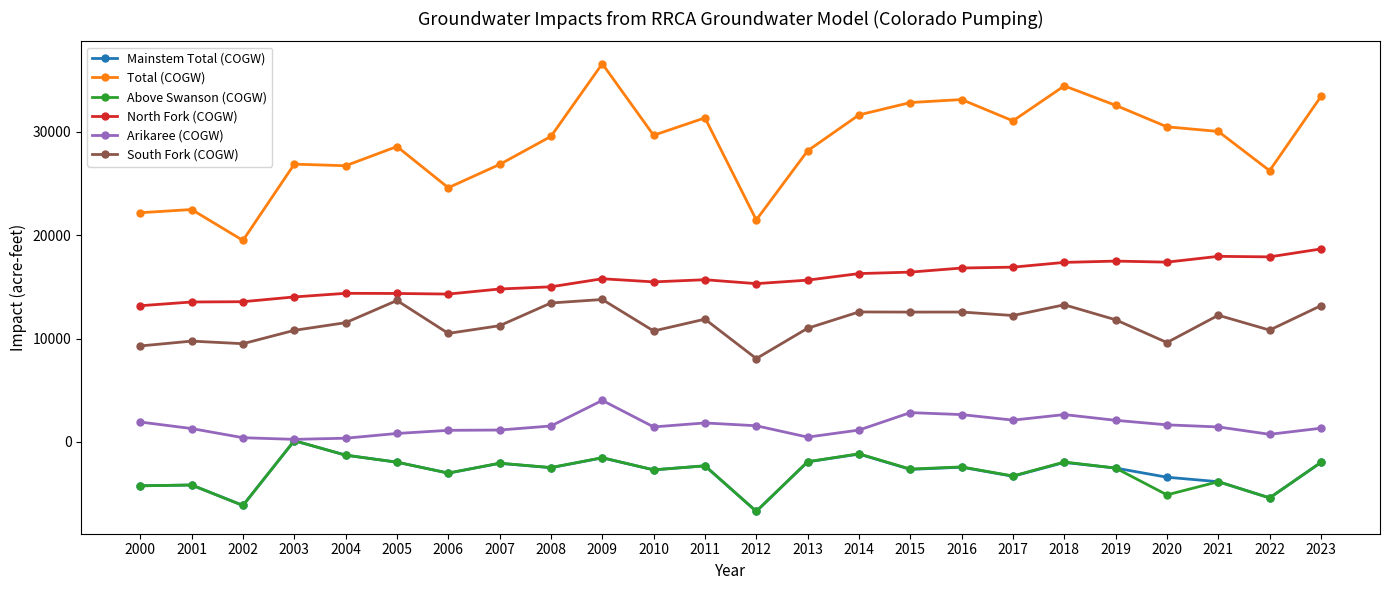

What is the average value of the Above Swanson (COGW) series?

-2955